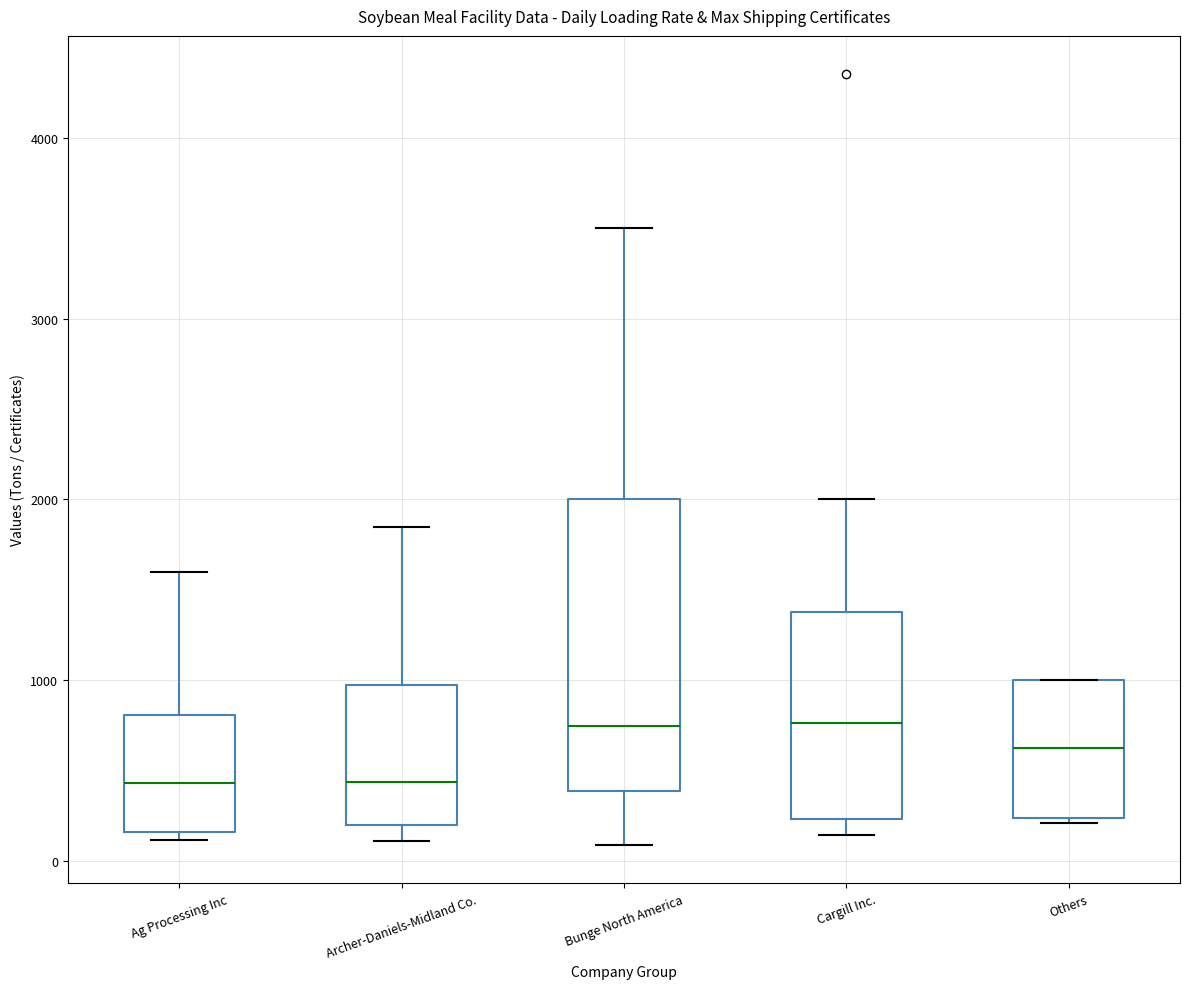

Reading left to right, read every box against the y-axis: the position of its median line, the range the box covers, and the ends of its whiskers. The values are not printed on the chart, so give them approximately, as read against the axis.

Ag Processing Inc: median 400, box 200 to 800, whiskers 100 to 1600
Archer-Daniels-Midland Co.: median 400, box 200 to 1000, whiskers 100 to 1800
Bunge North America: median 700, box 400 to 2000, whiskers 100 to 3500
Cargill Inc.: median 800, box 200 to 1400, whiskers 100 to 2000
Others: median 600, box 200 to 1000, whiskers 200 to 1000